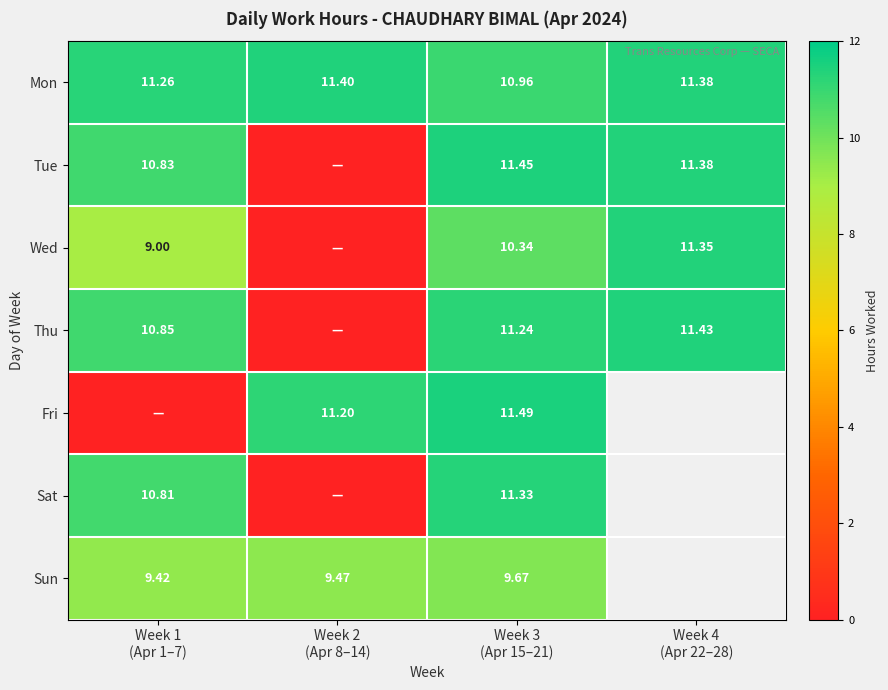

At which category is the sum across all series the highest?

Week 3
(Apr 15–21)